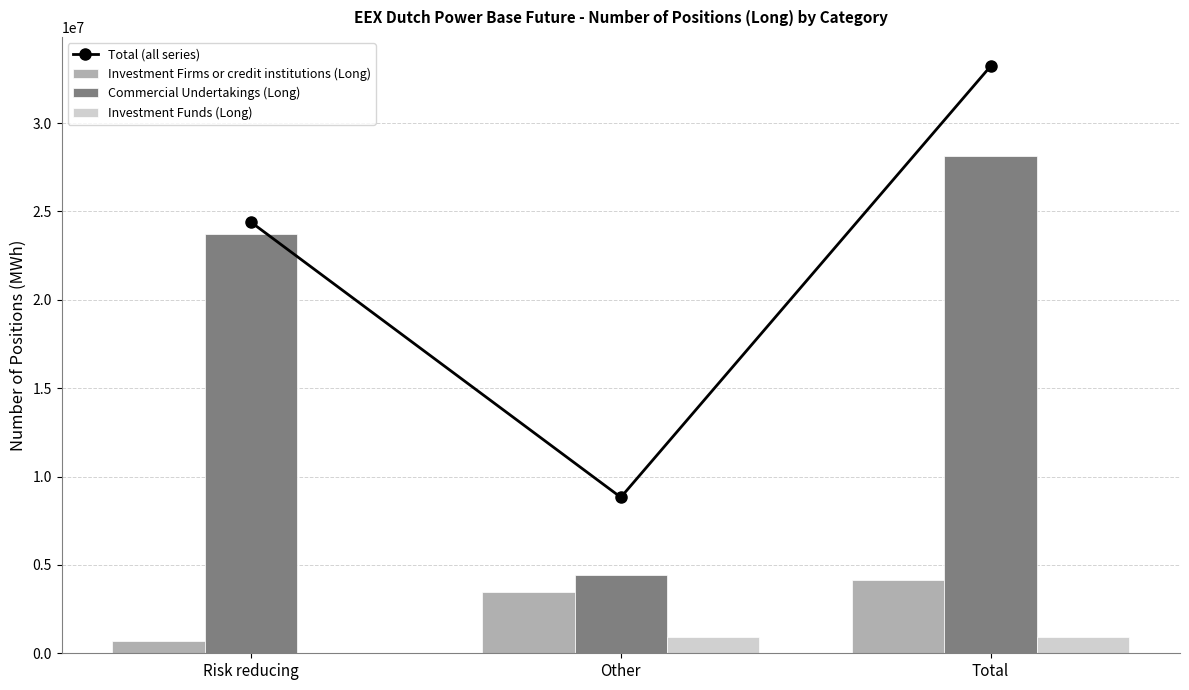

List the labels in order of Investment Funds (Long) value, largest first.

Other, Total, Risk reducing